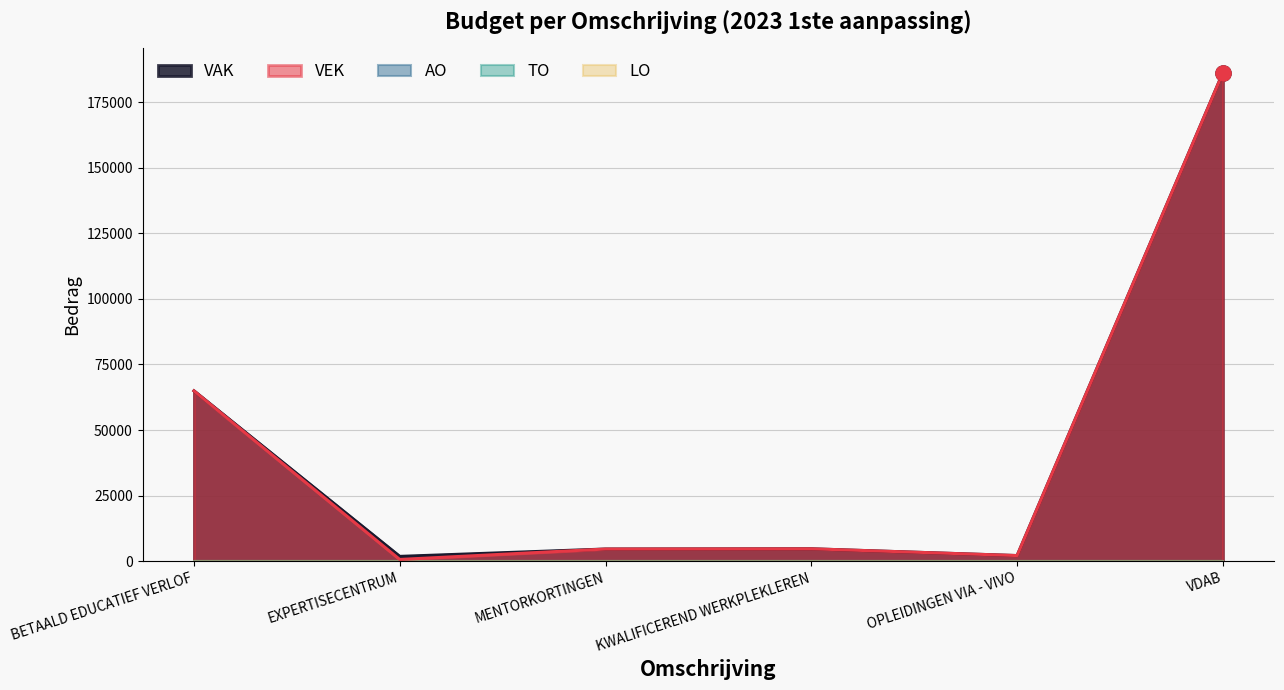

Which series has the largest Y range (max minus min)?

VEK